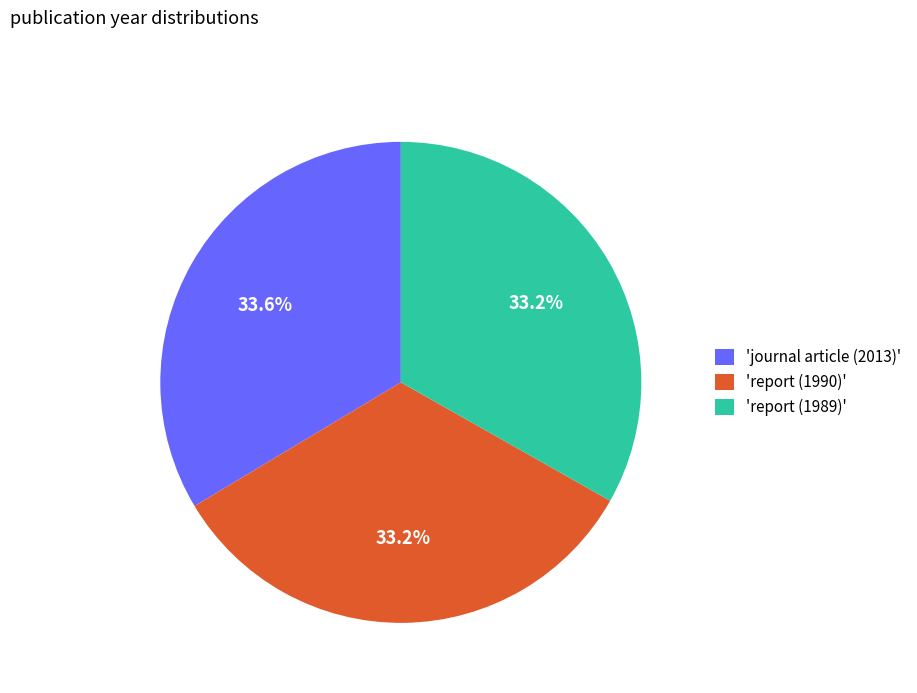

Do 'report (1990)' and 'report (1989)' together represent more than half of the pie?

Yes